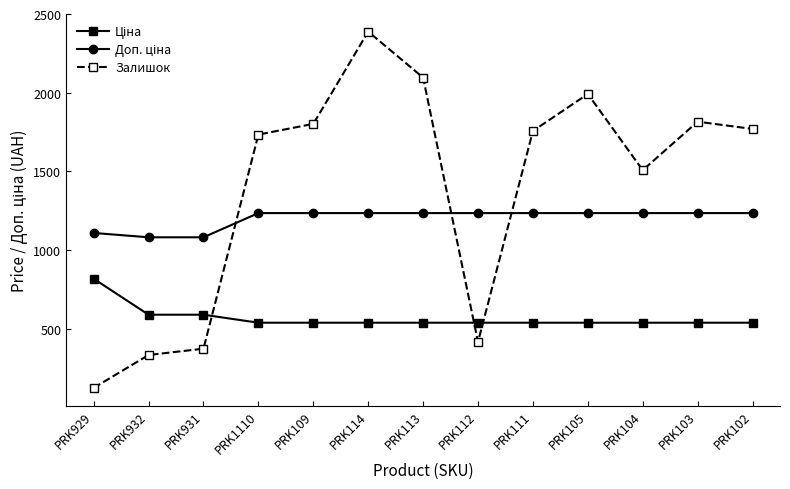

Which series has the largest total across all categories?

Залишок